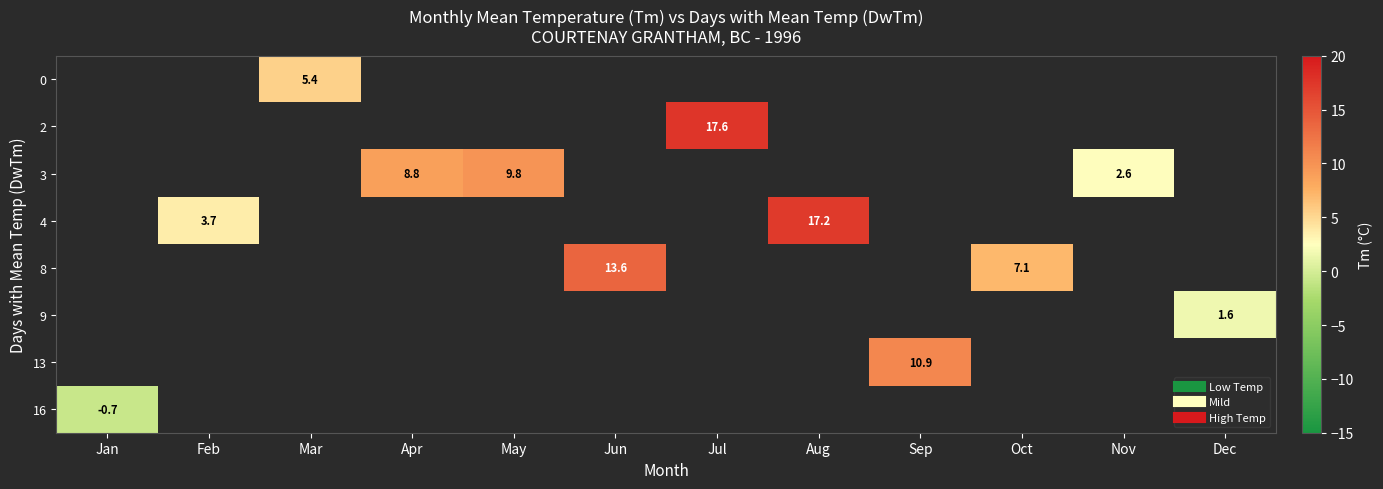

Is the value of 2 at Aug greater than the value of 4 at Nov?

No